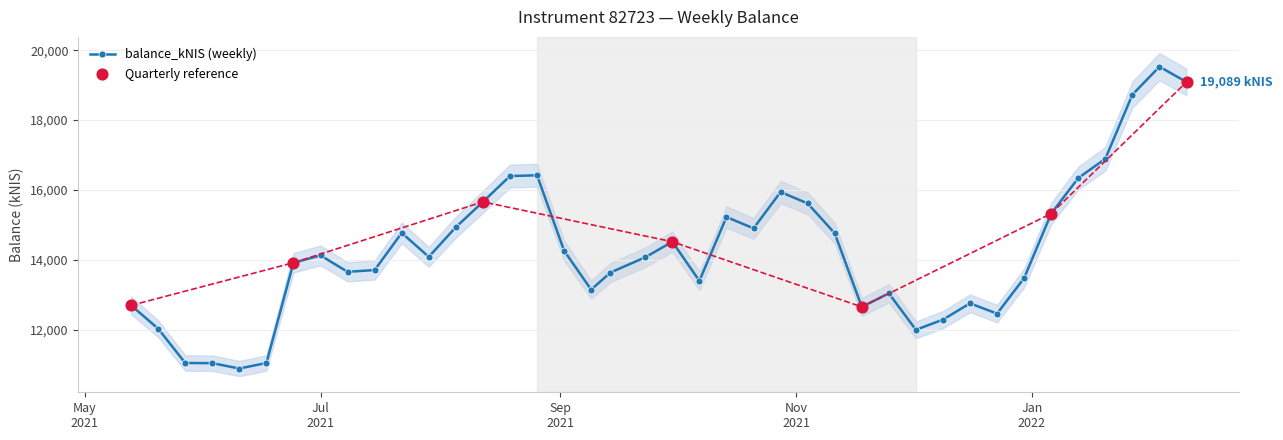

What is the change in value from 2021-07-22 to 2021-08-05?

+164.0